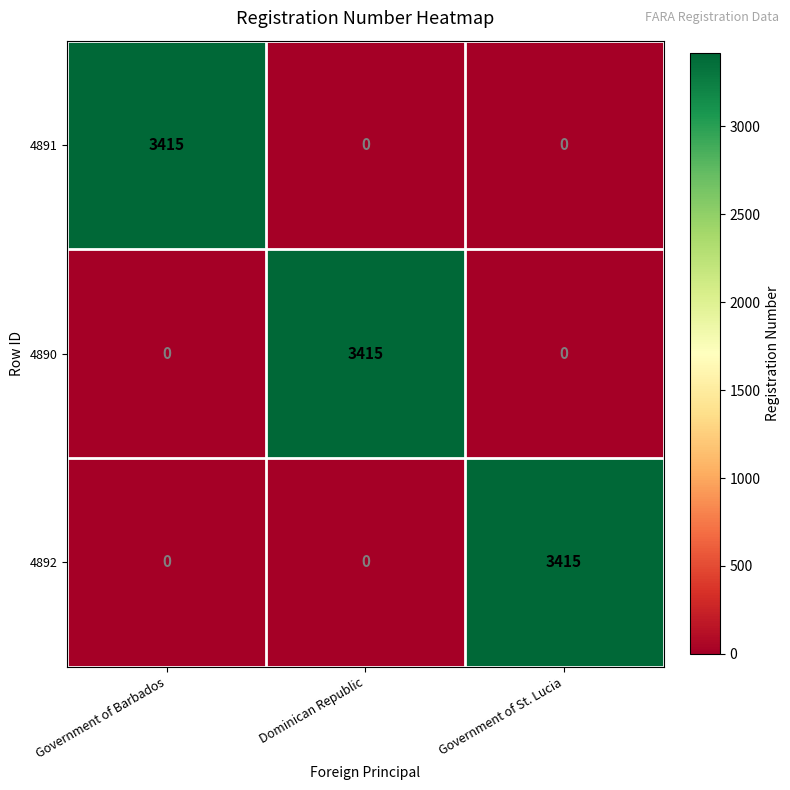

Count the 4892 values in the range 0 to 3415.

3